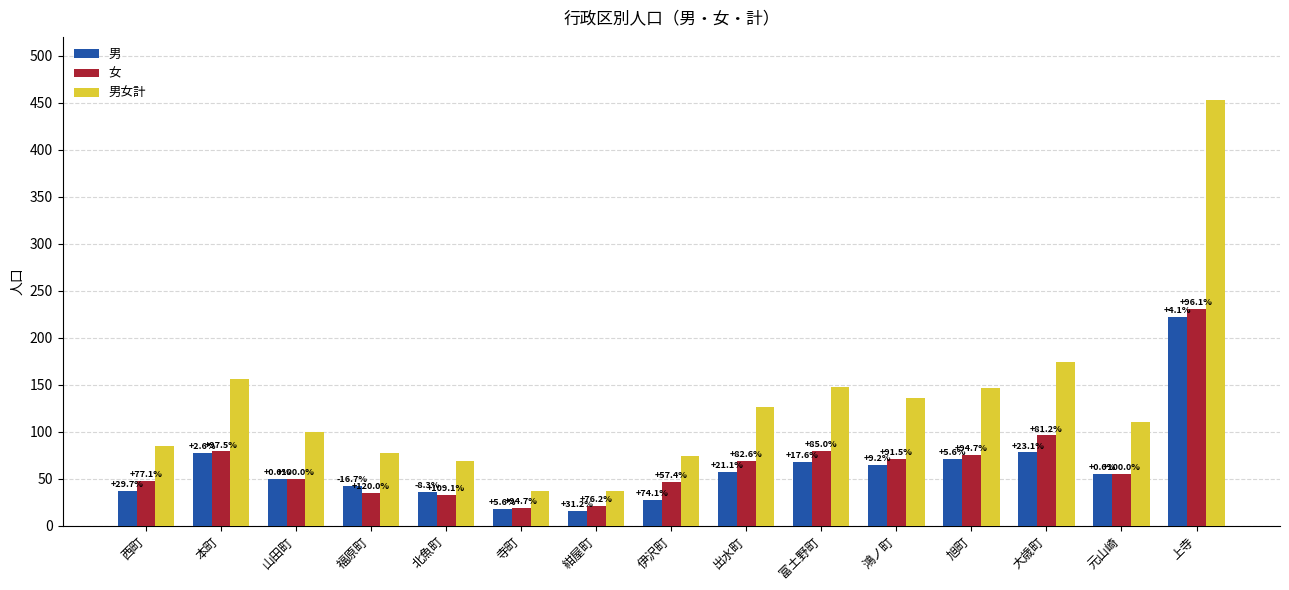

Where is 男 nearest to the value 119?

大歳町